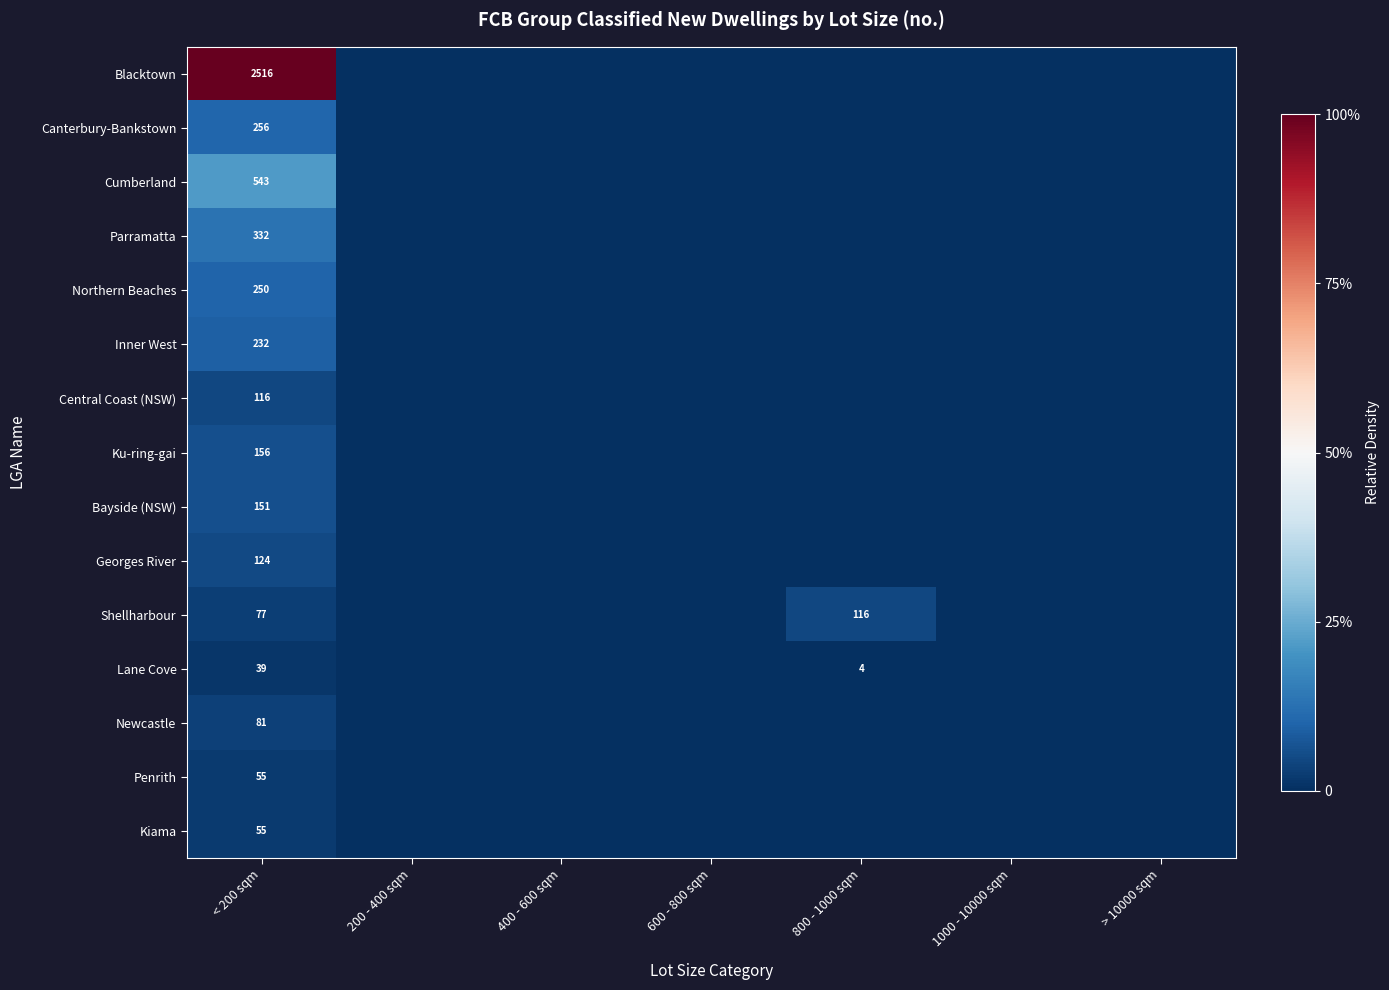

Is it true that Lane Cove equals 39 at < 200 sqm?

True